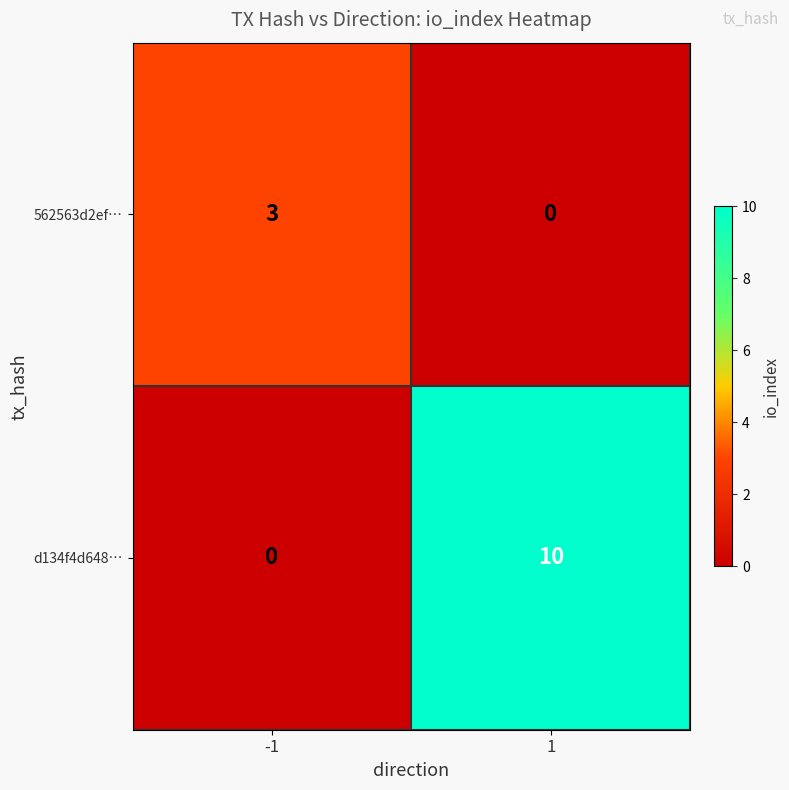

The value of d134f4d648… at 1 is 16. True or false?

False